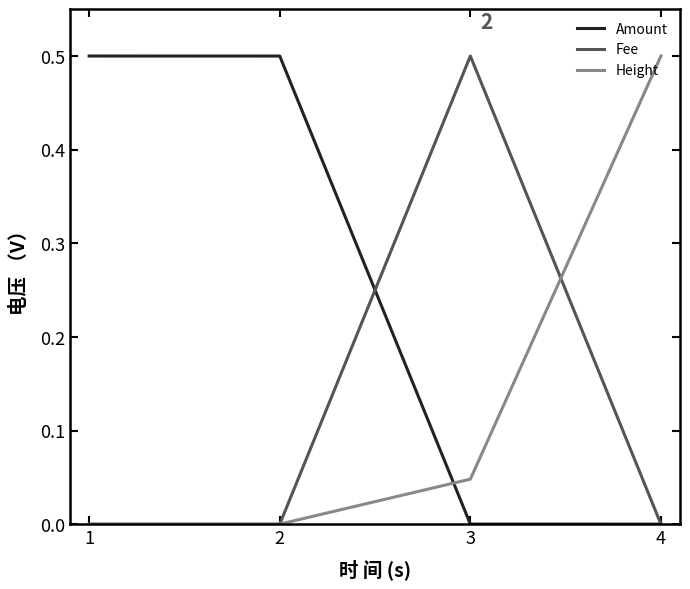

At how many categories does at least one series exceed 0?

4